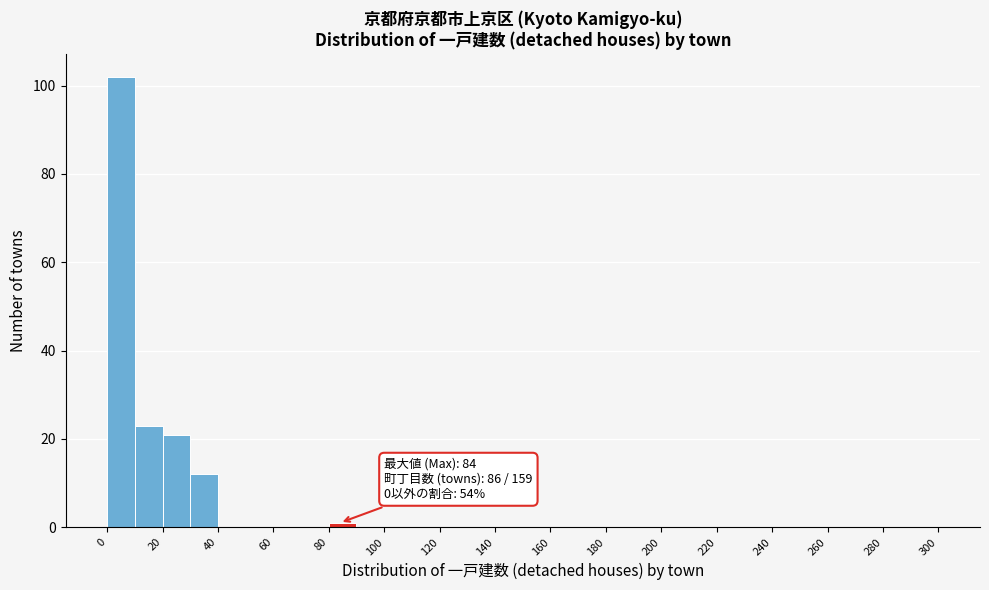

Over which range of the x-axis is the bar tallest?

0 to 10